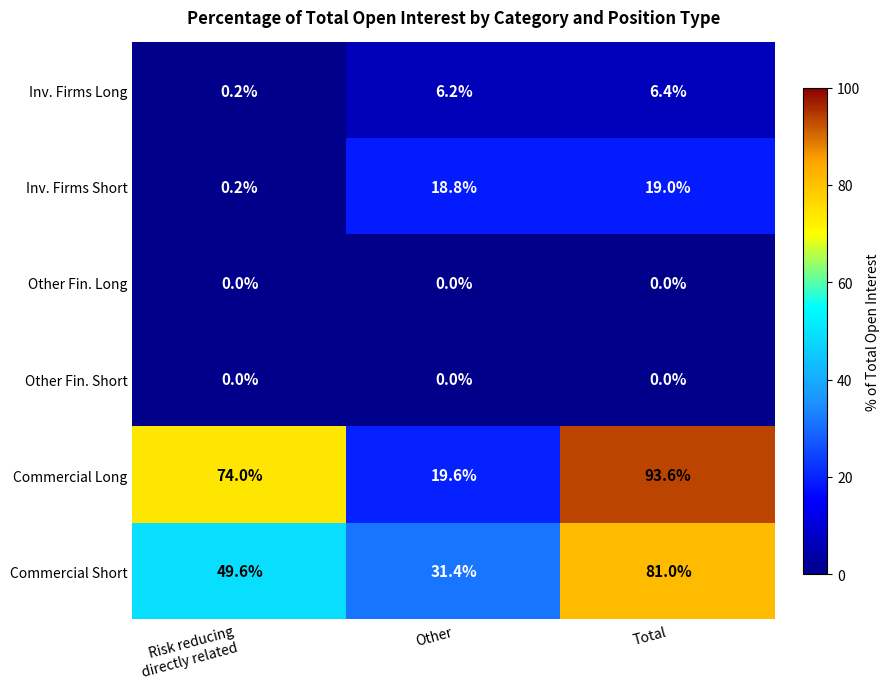

What is the total value across all series at Total?

200.0